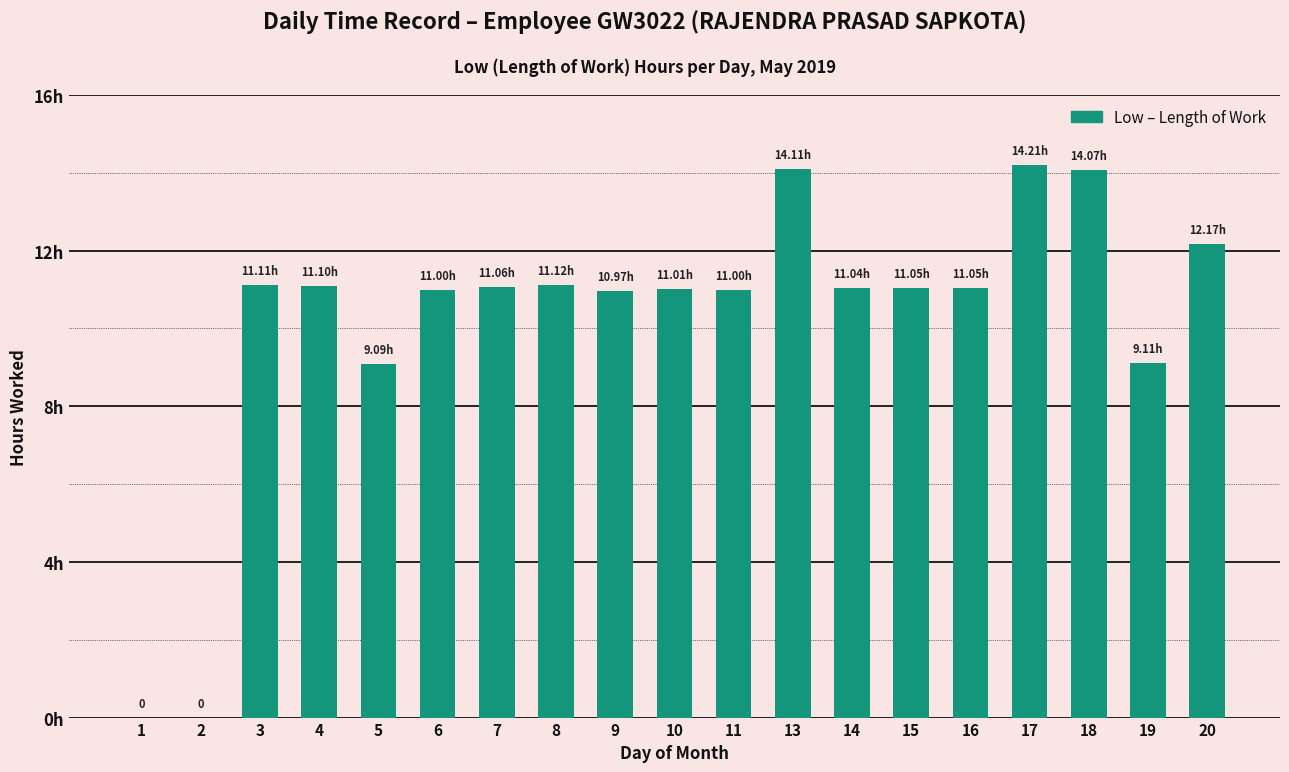

How many data points are above 11?

12